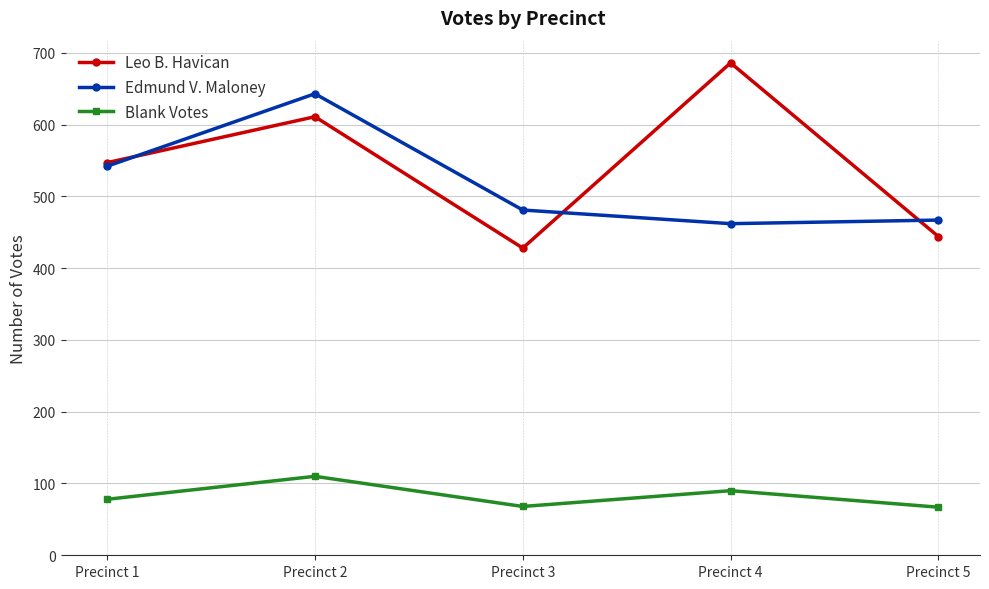

Where is the first local minimum for Edmund V. Maloney?

Precinct 4